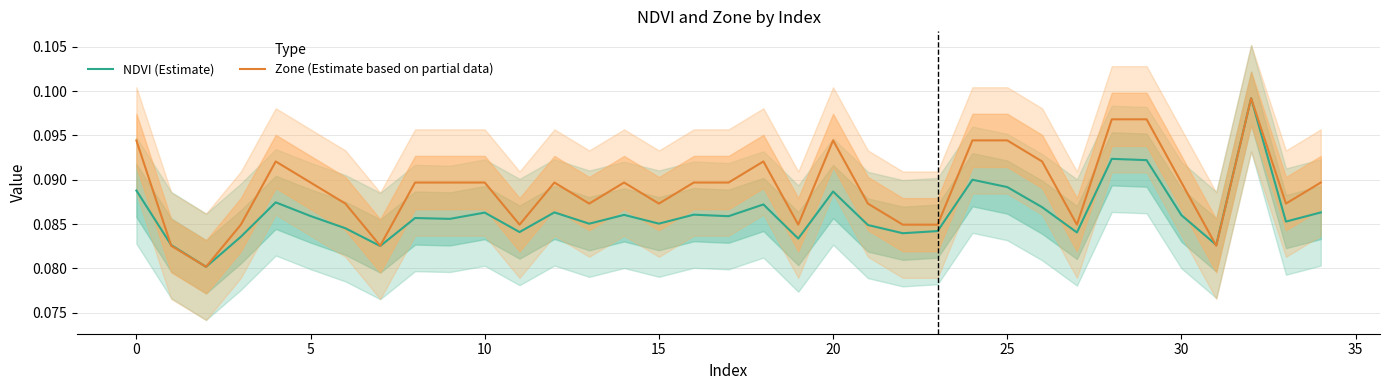

What is the sum of the Zone (Estimate based on partial data) values at 10 and 5?

0.2